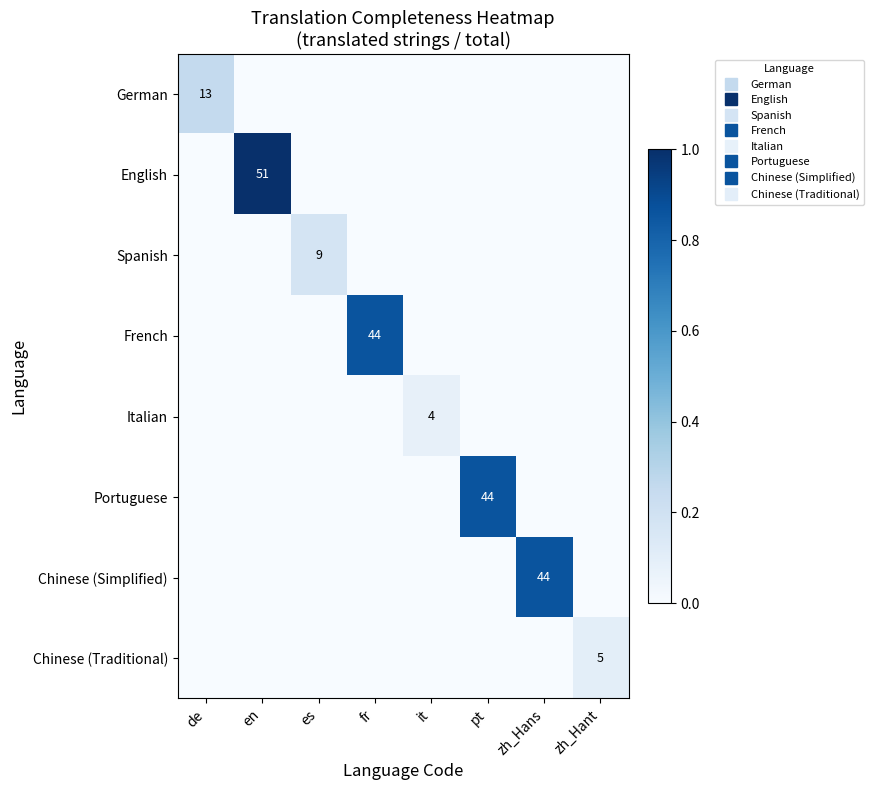

Which series has the largest total across all categories?

English